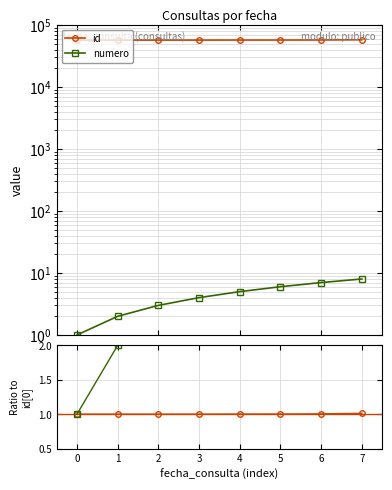

What is the total value across all series at 2?

57226.0